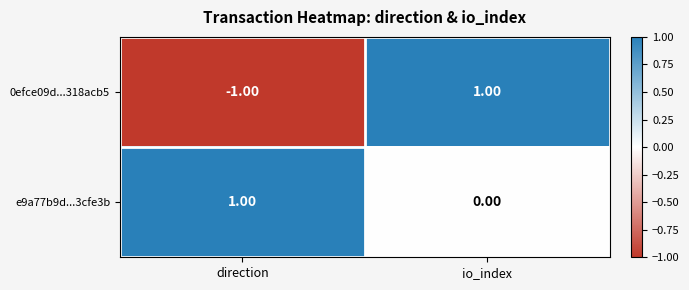

List the labels in order of 0efce09d...318acb5 value, smallest first.

direction, io_index